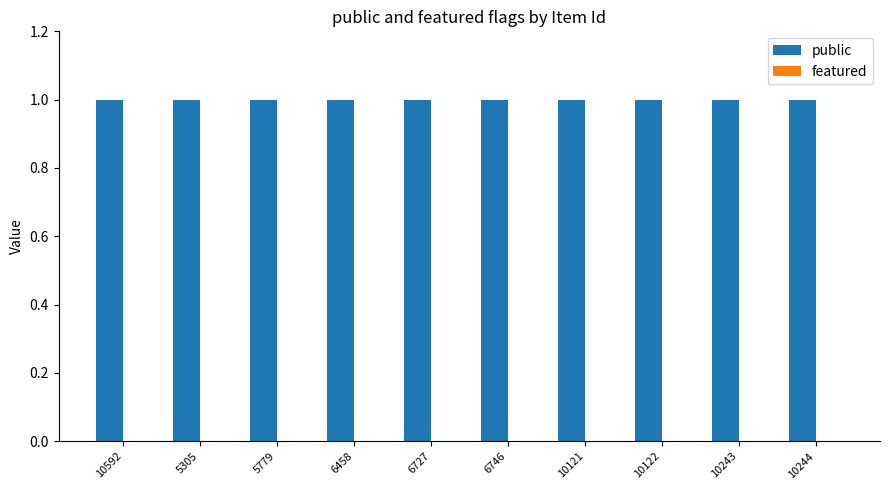

What is the label of the 2nd bar from the left?

5305